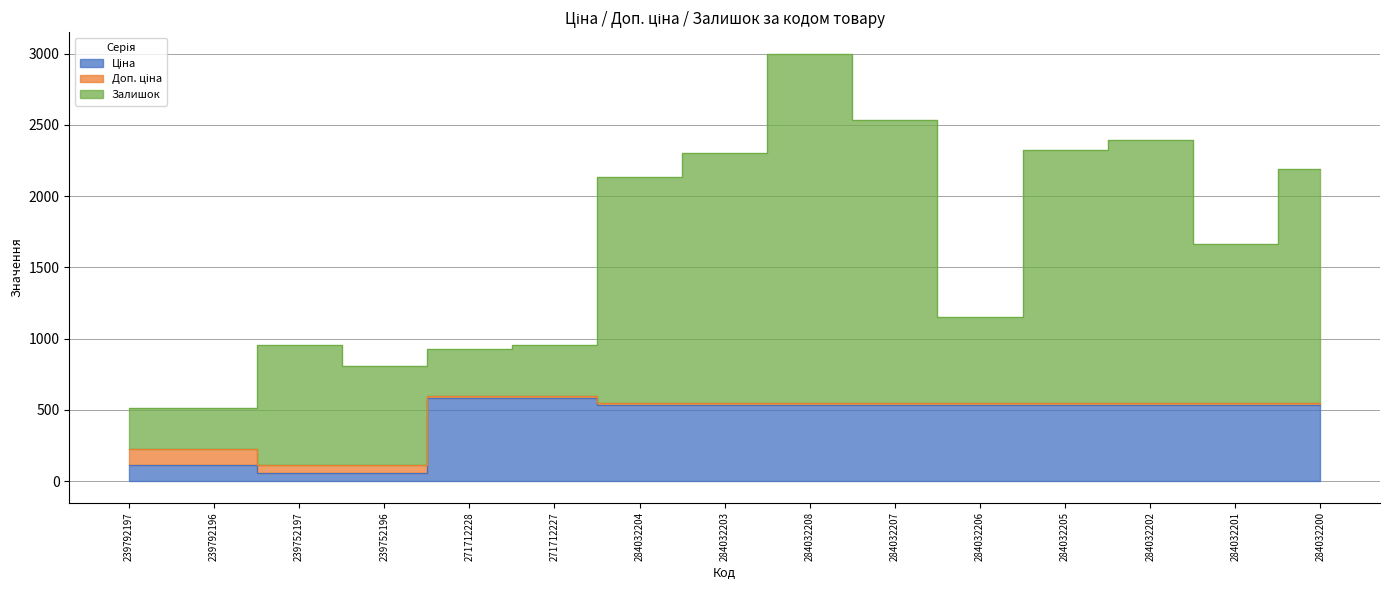

What is the sum of all Ціна values?

6330.7